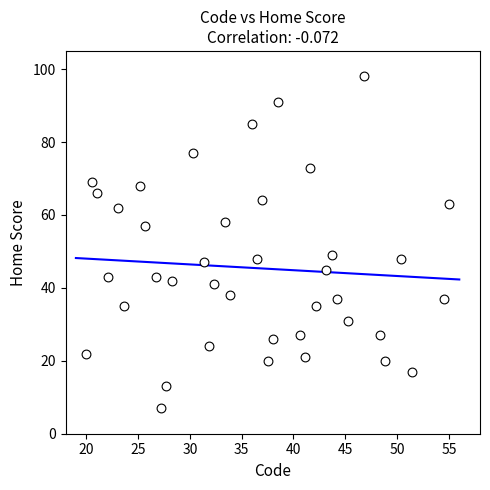

What is the range of Y values (max minus min)?

91